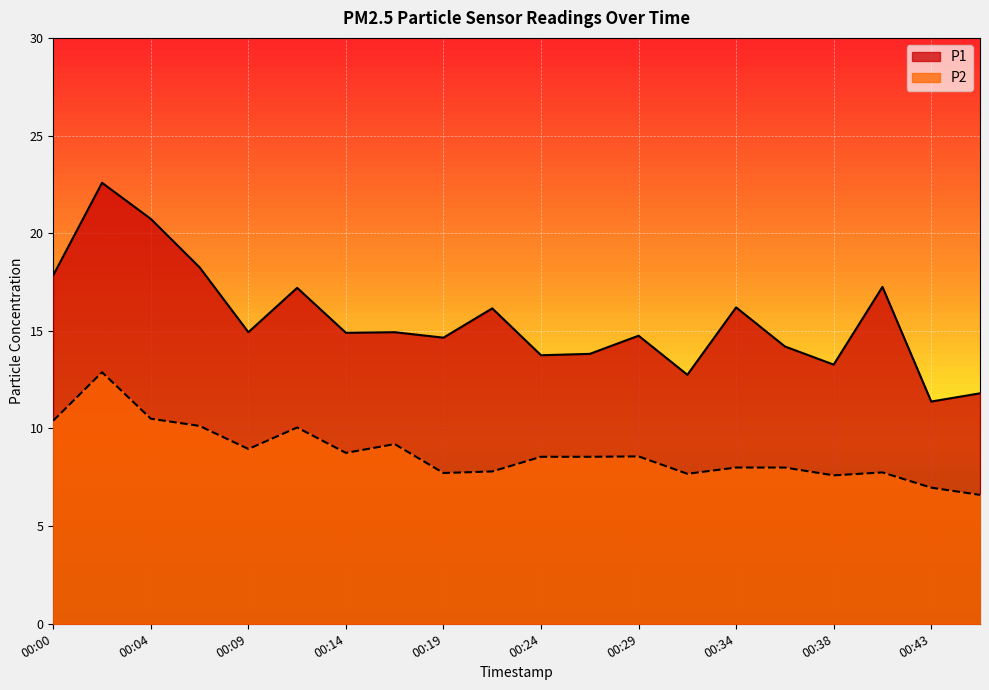

At which category is the sum across all series the highest?

00:02